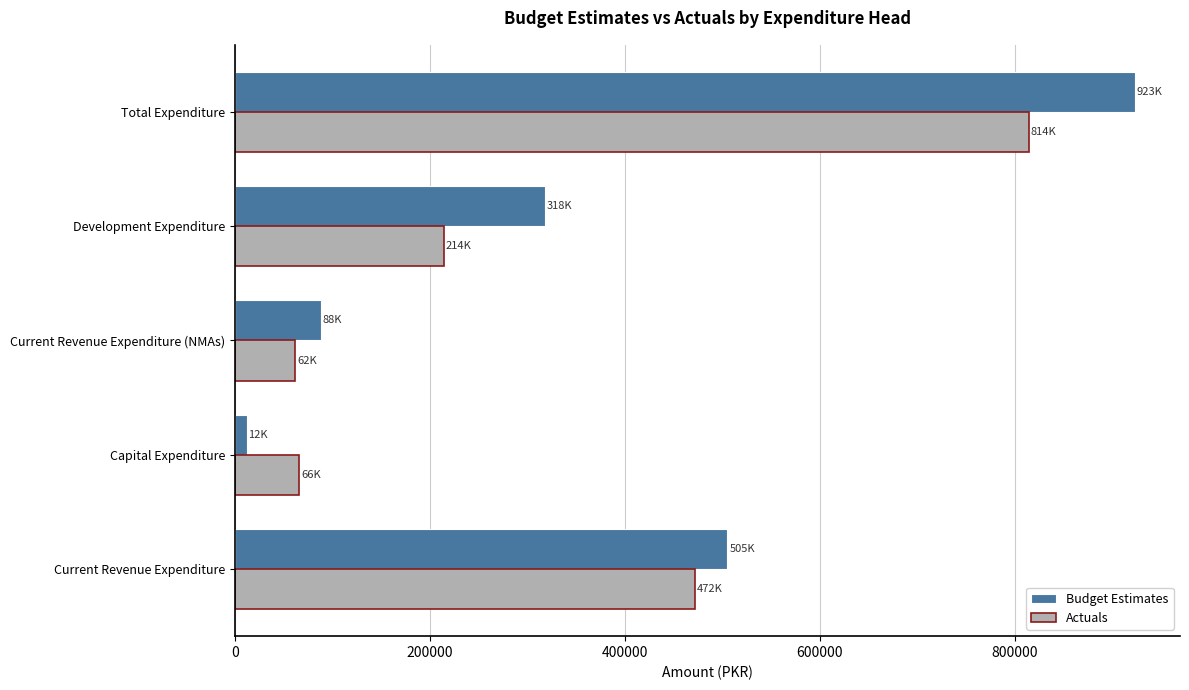

Which series has the widest spread of values?

Budget Estimates